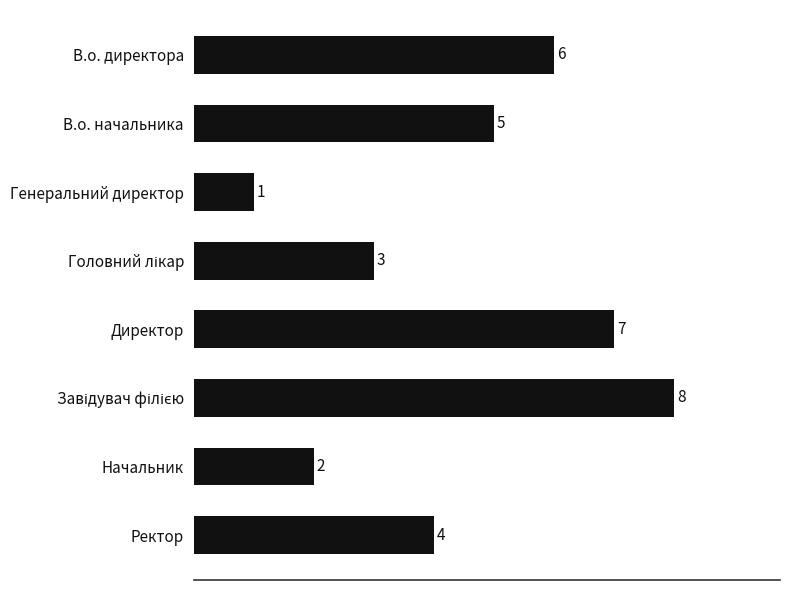

What is the difference between the maximum and minimum values?

7